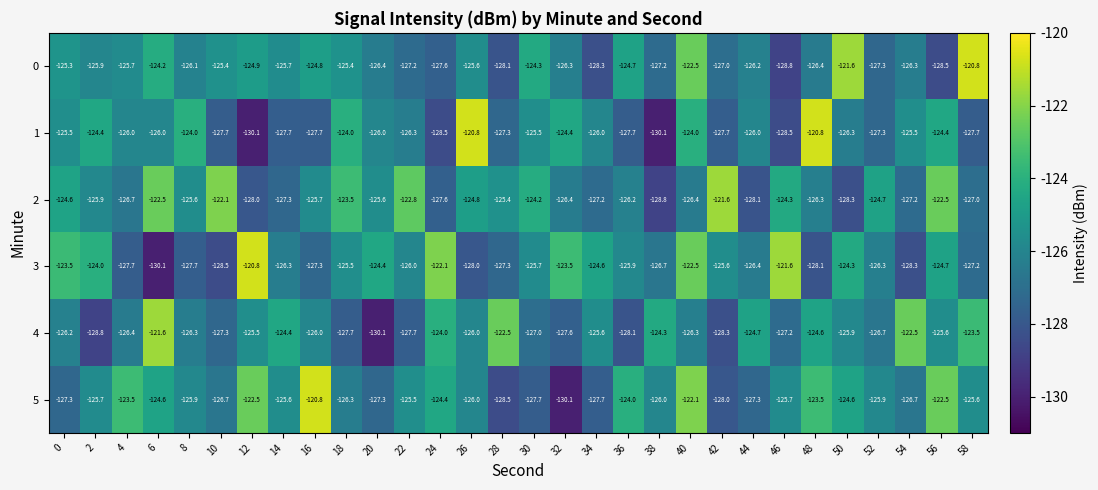

What is the difference between the maximum and minimum values in the 5 series?

9.3